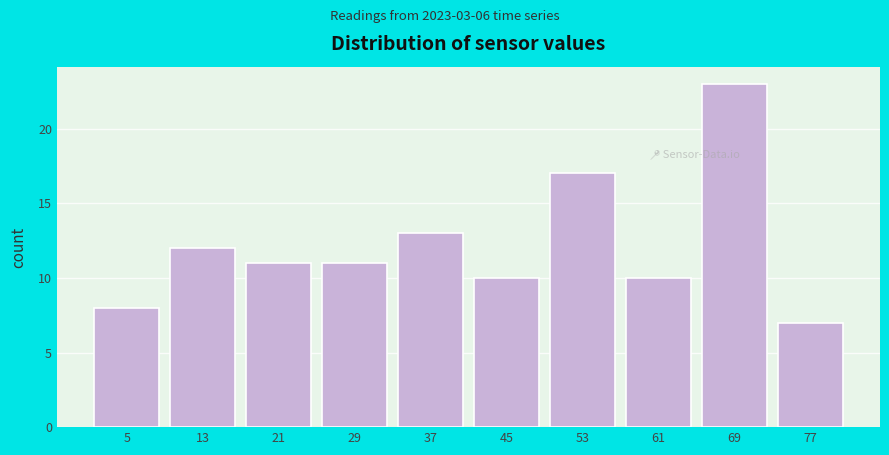

Reading left to right, what are all the values shown in this chart?

8	12	11	11	13	10	17	10	23	7